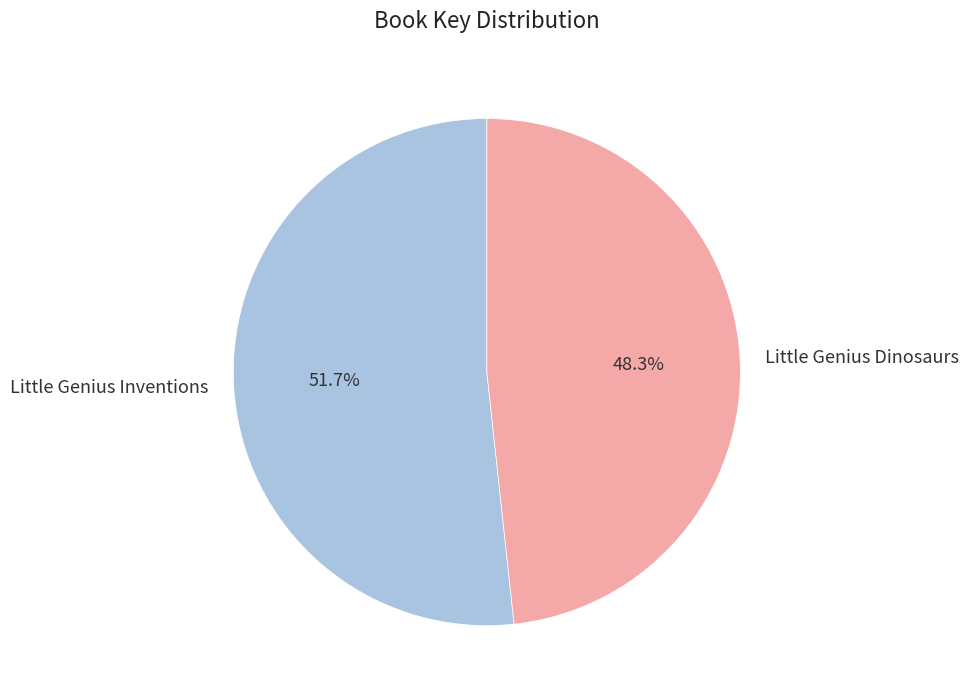

What percentage do Little Genius Inventions and Little Genius Dinosaurs together represent?

100.0%